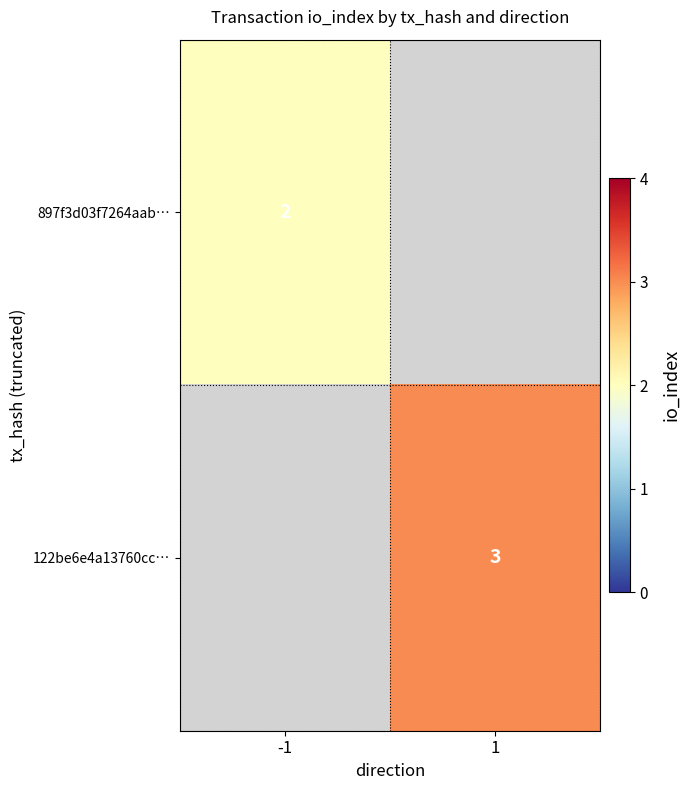

The 122be6e4a13760cc… series shows 4 at 1. True or false?

False